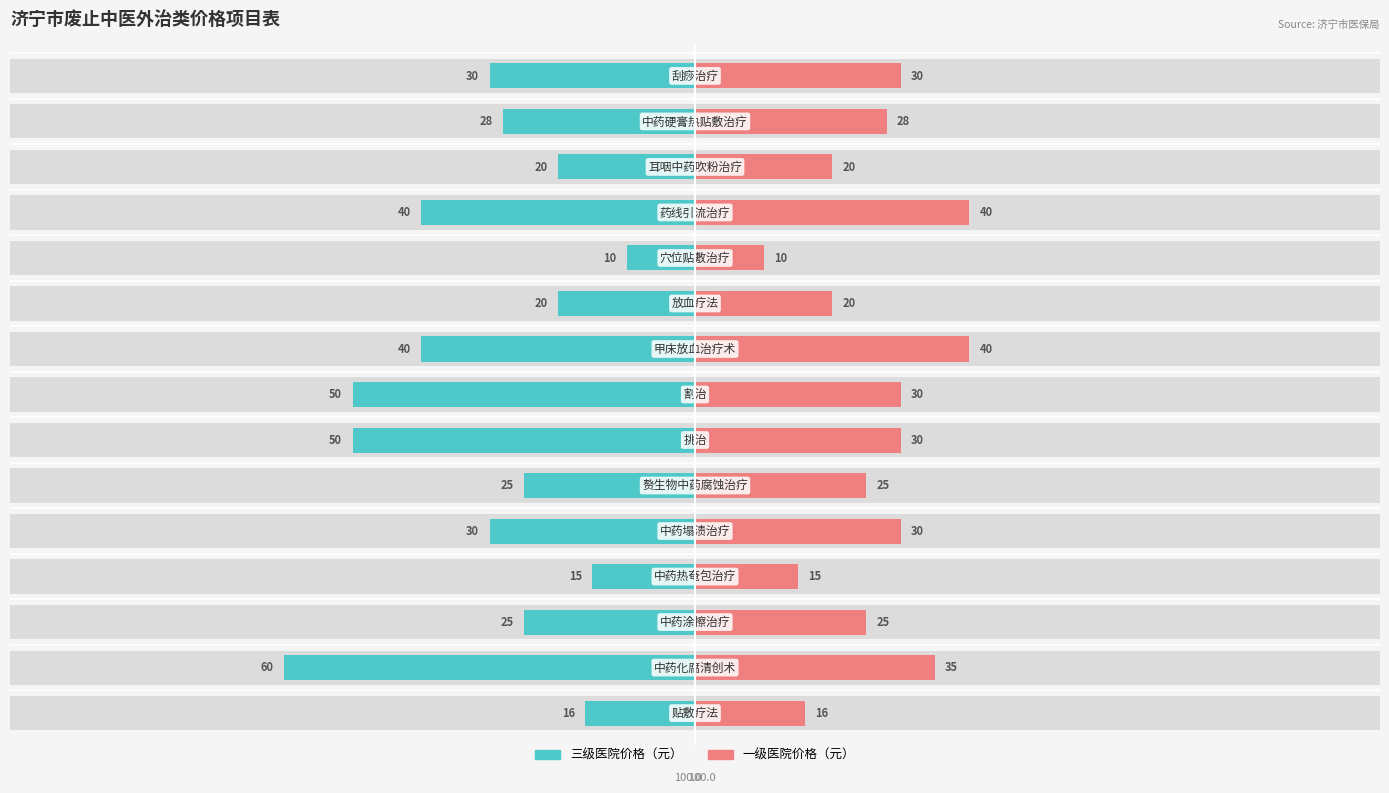

How many data points in 一级医院价格（元） are above 28?

7